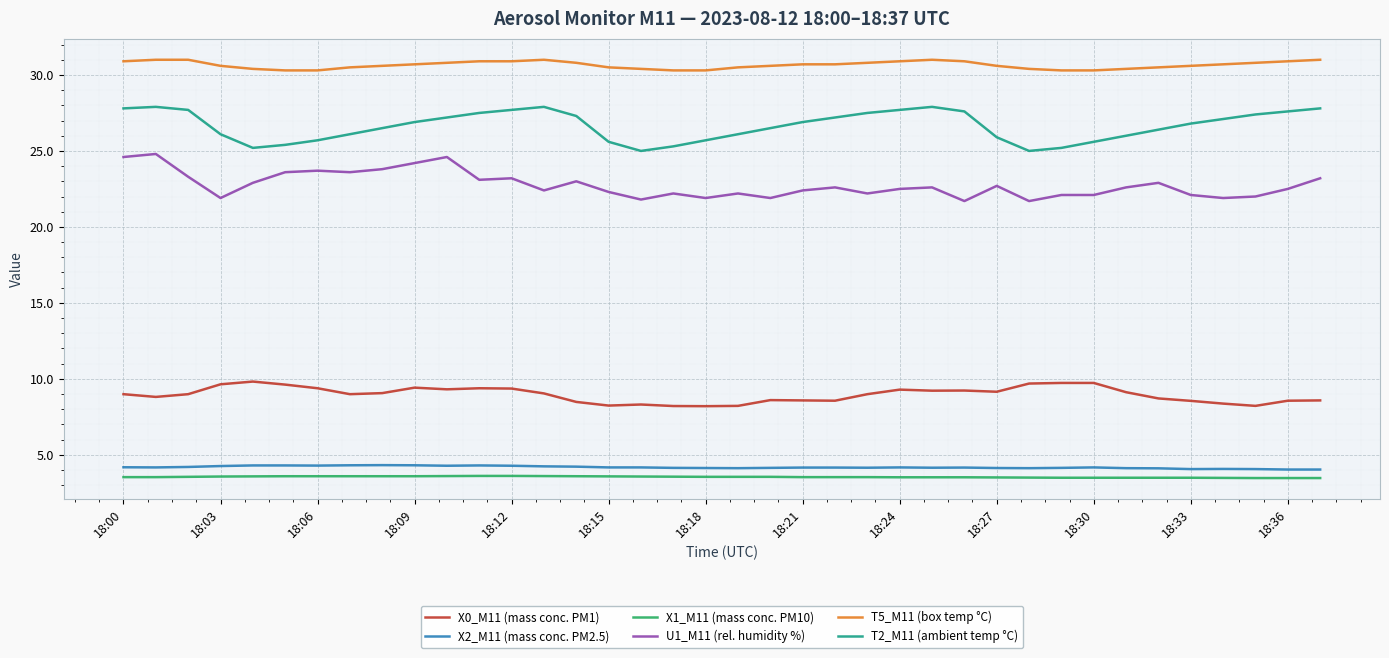

Which series has the largest total across all categories?

T5_M11 (box temp °C)